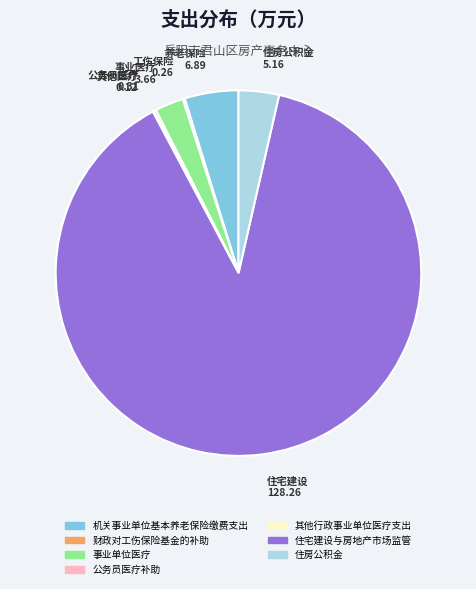

Which category has the biggest portion of the pie?

住宅建设与房地产市场监管